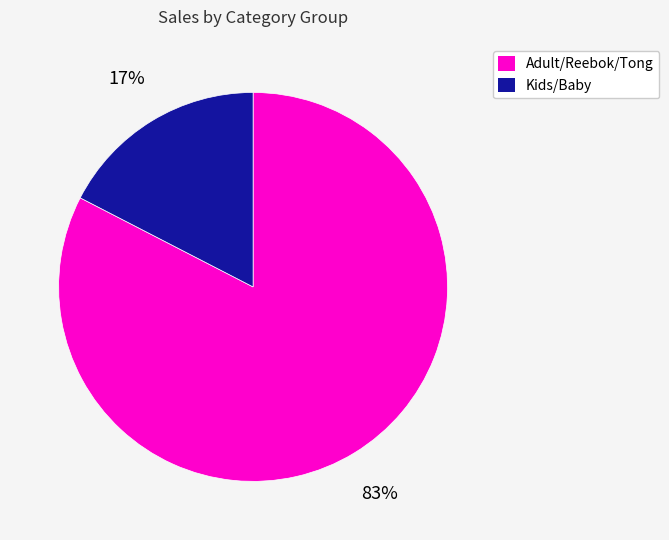

To the nearest percent, what is the average slice percentage?

50%